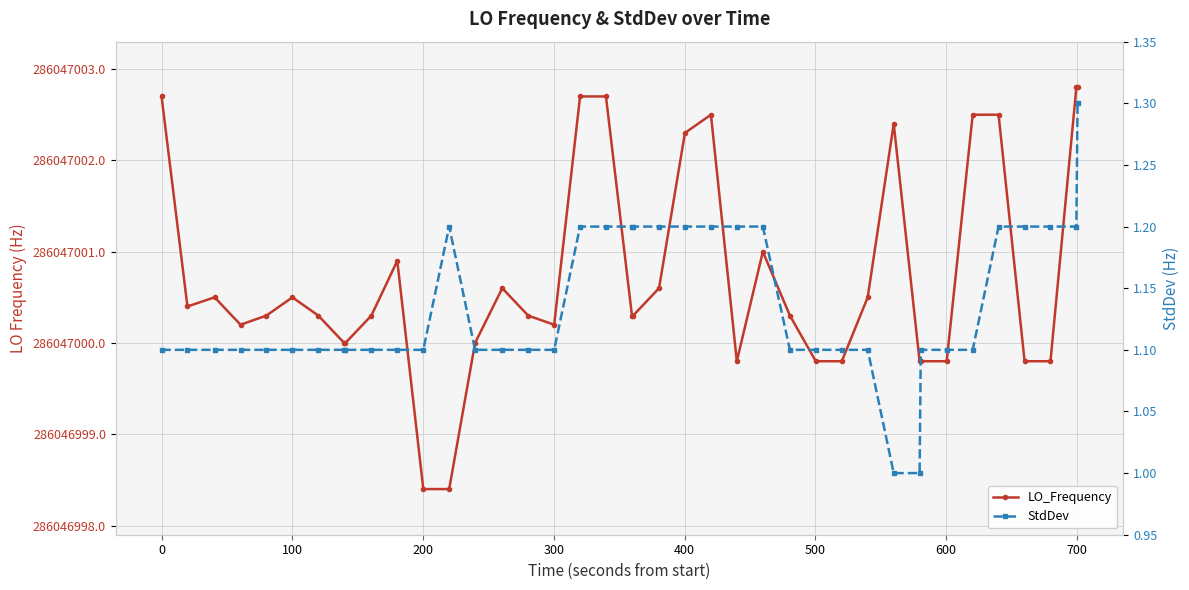

True or false: StdDev and LO_Frequency intersect in this chart.

False